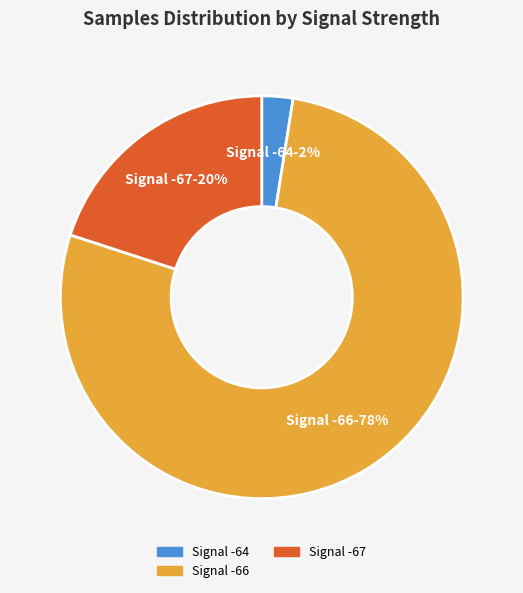

Is there any slice that represents more than half of the pie?

Yes